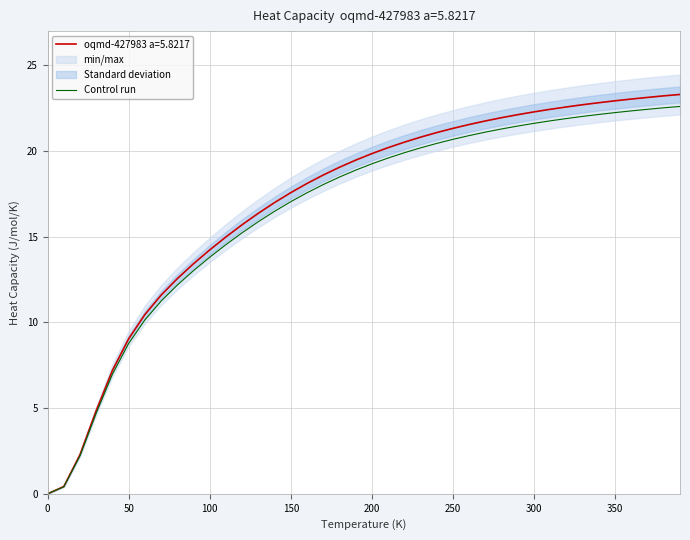

True or false: the data has more than 1 interior local peaks.

False